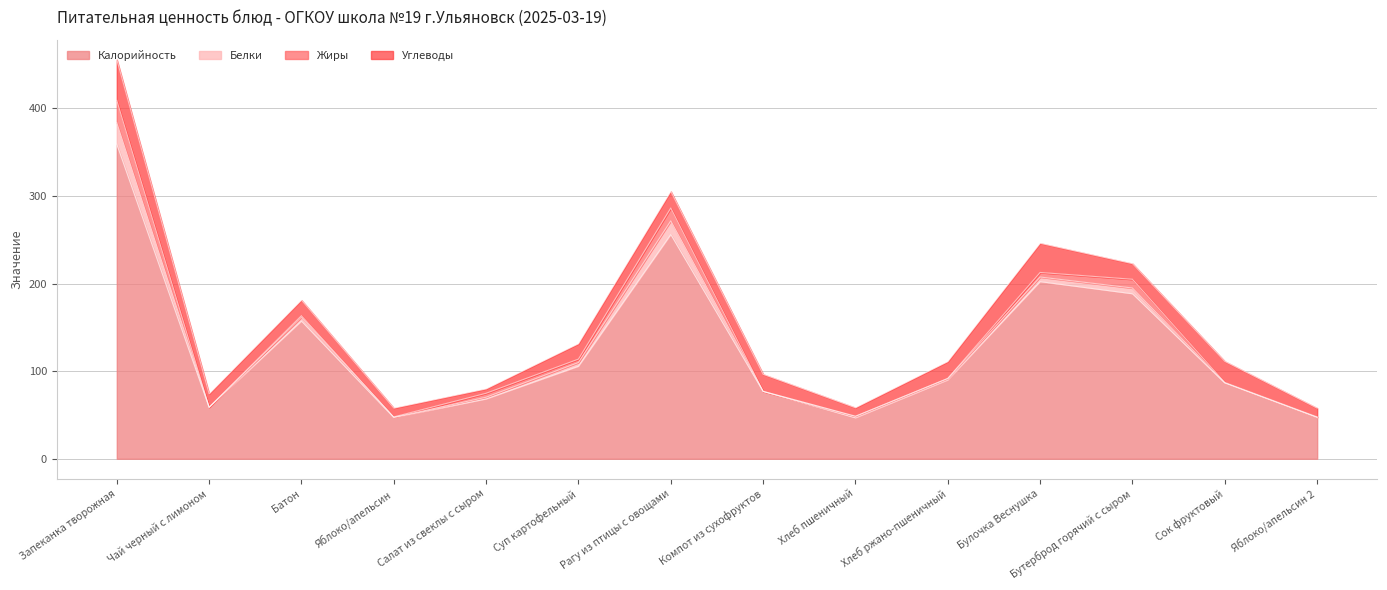

How many lines are shown in the chart?

4